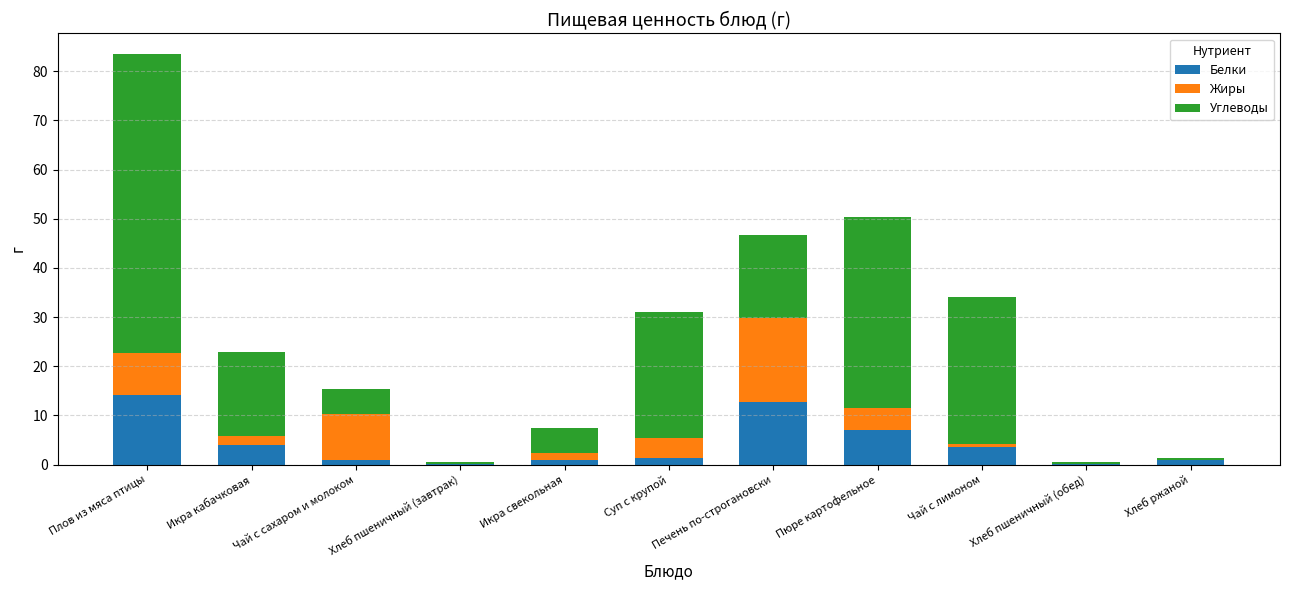

The value of Белки at Пюре картофельное is 7.1. True or false?

True